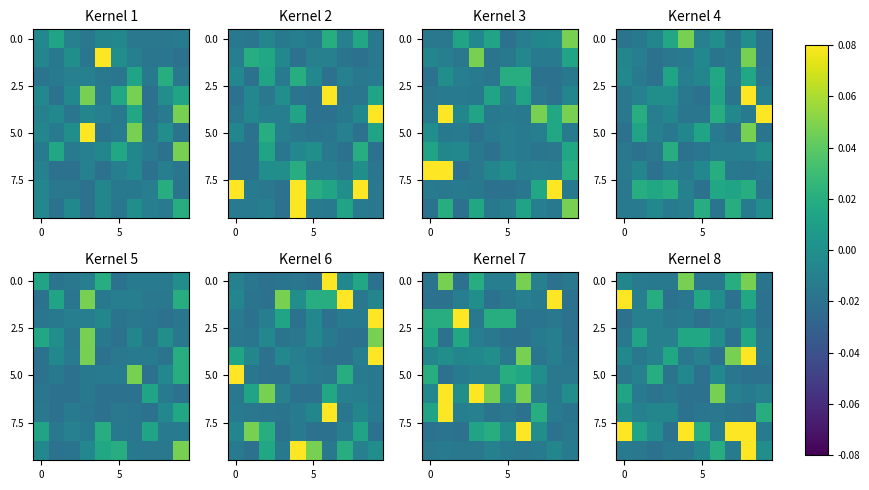

How many categories are shown in the chart?

10